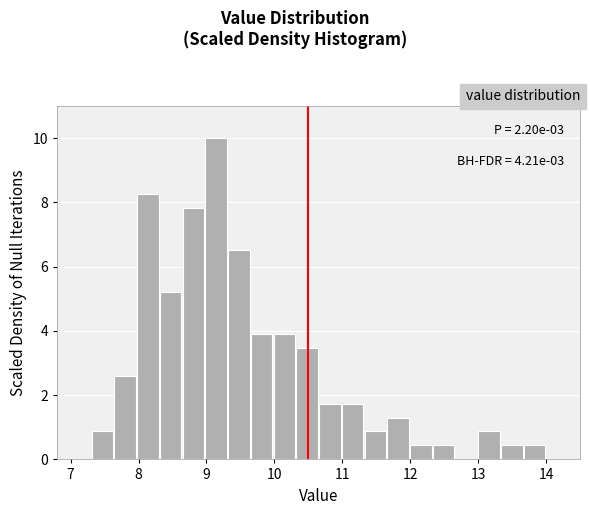

Read against the x-axis, roughly where is the centre of the tallest bar?

9.1